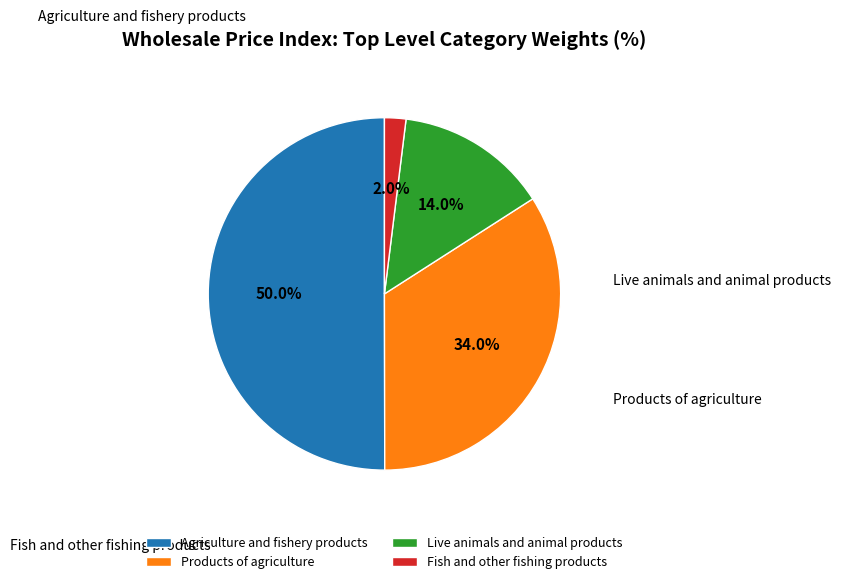

Is it true that Live animals and animal products is 1% of the pie?

False